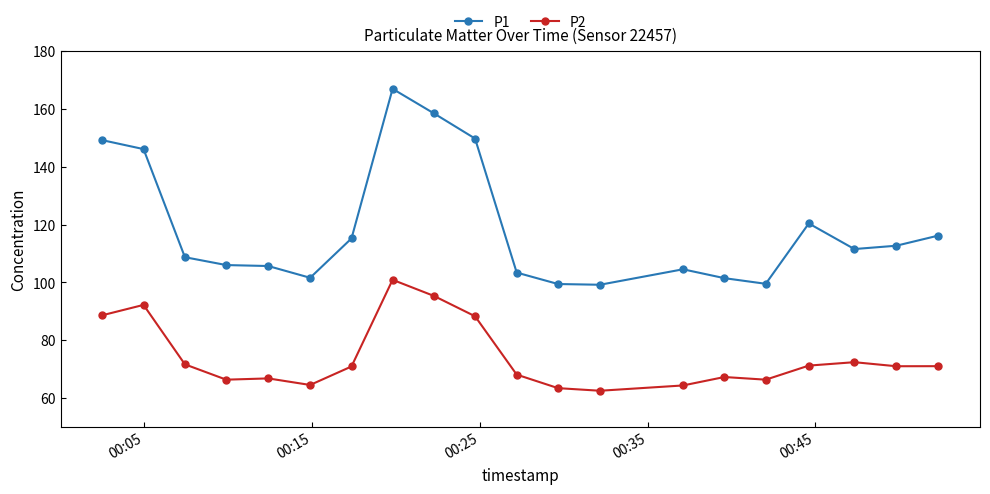

List the series in order of their peak value, highest first.

P1, P2